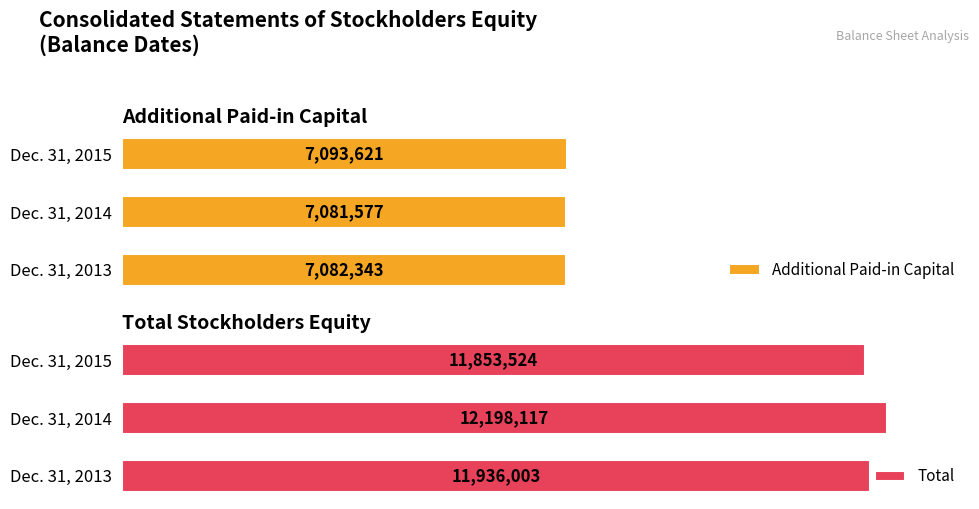

List the series in order of their peak value, highest first.

Total, Additional Paid-in Capital